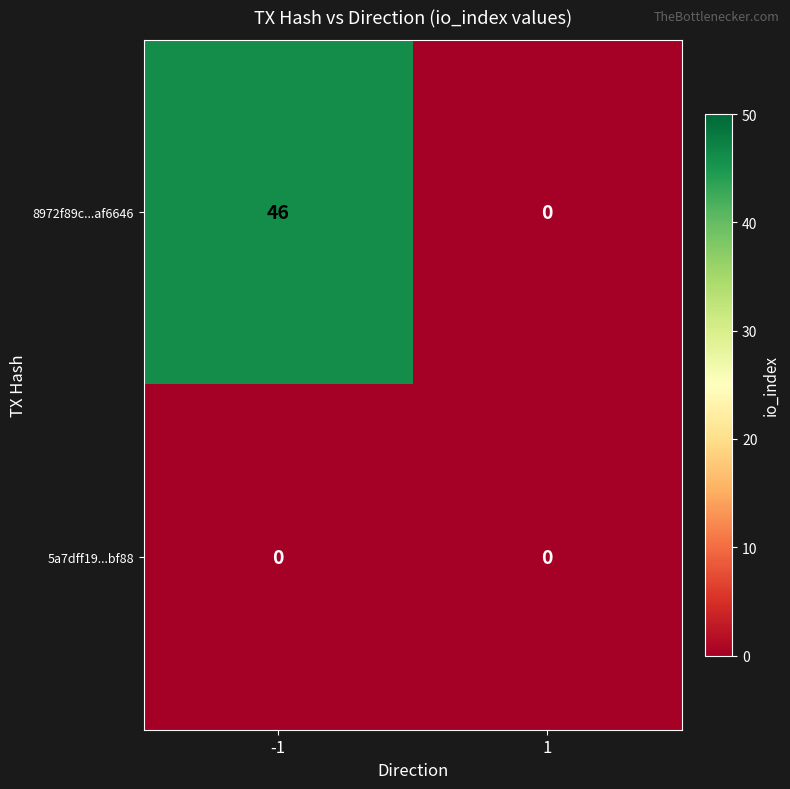

Rank the series at -1 from highest to lowest value.

8972f89c...af6646, 5a7dff19...bf88